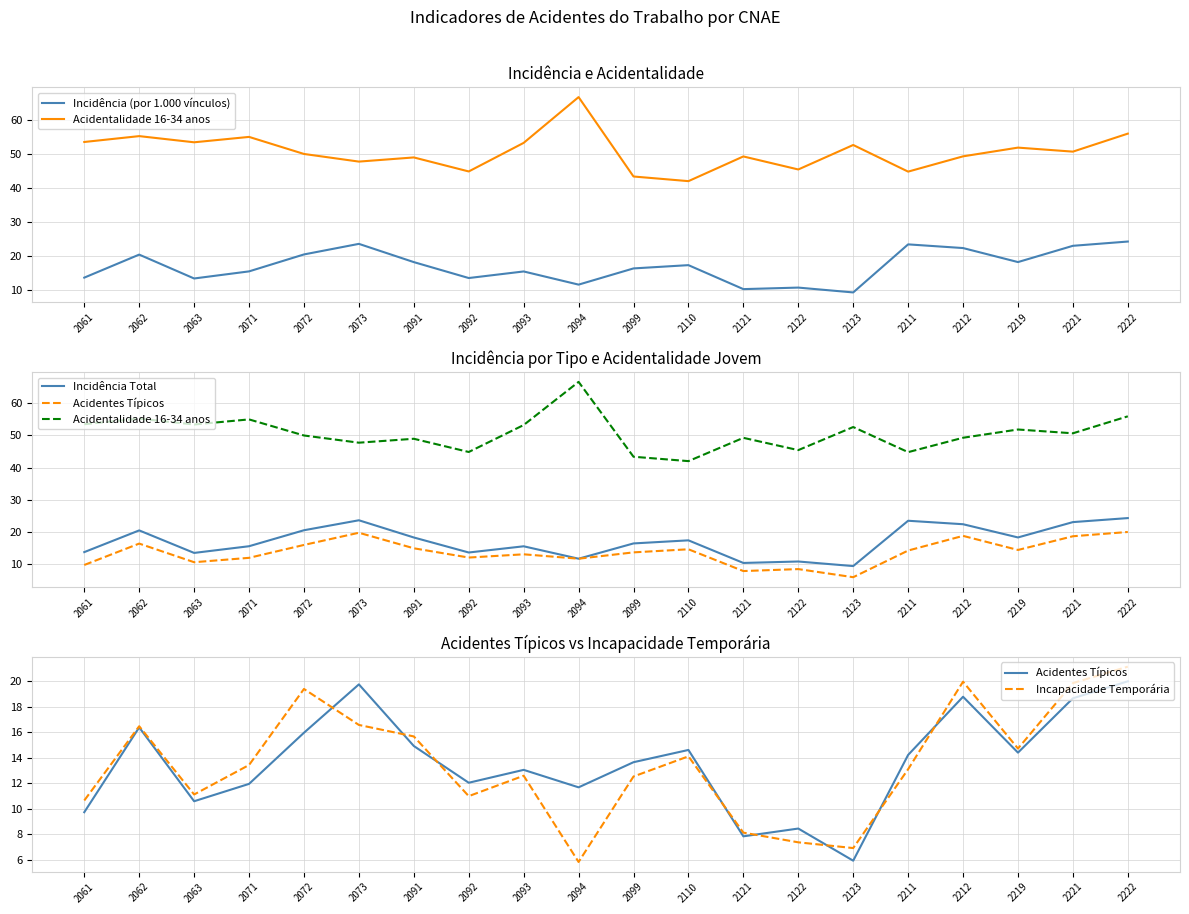

How many values in the Incidência Total series exceed 17?

10